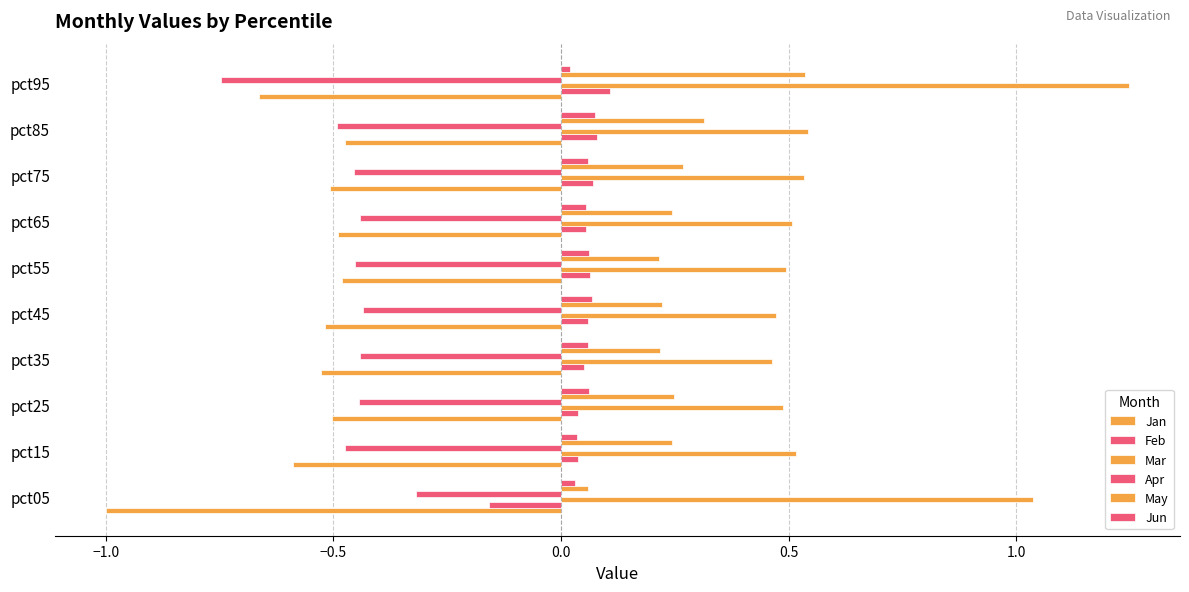

What is the lowest value of the Feb series?

-0.2